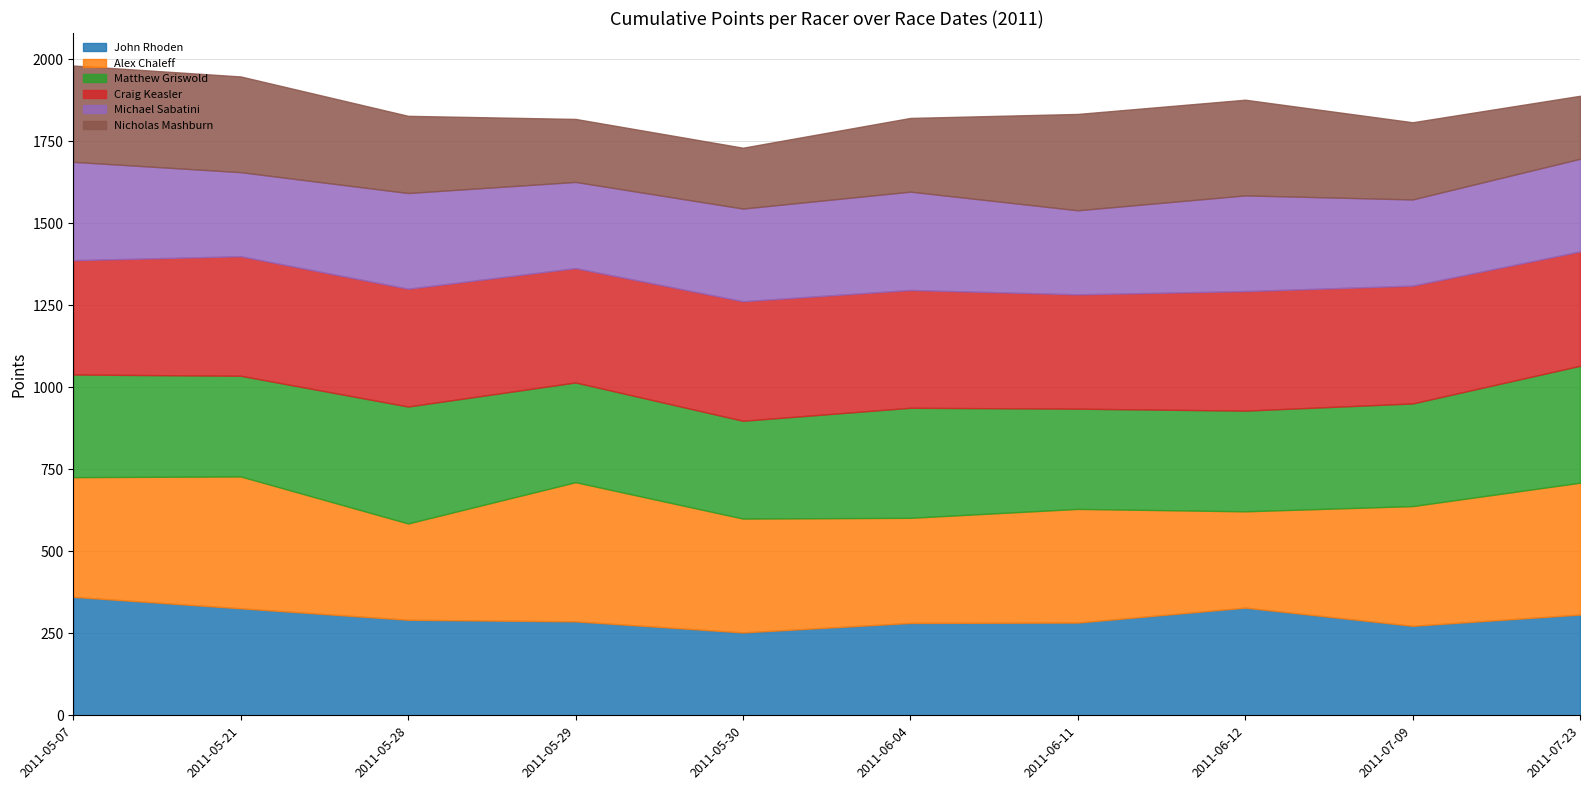

Does the chart have visible grid lines?

Yes